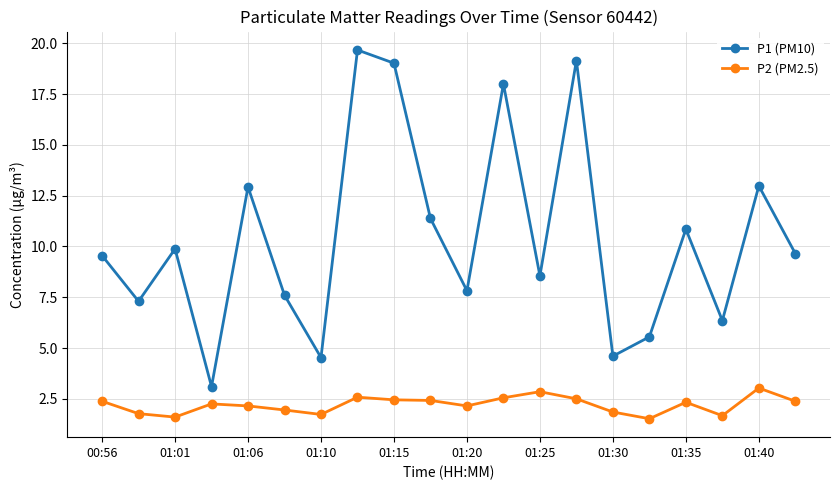

Which series has the largest total across all categories?

P1 (PM10)